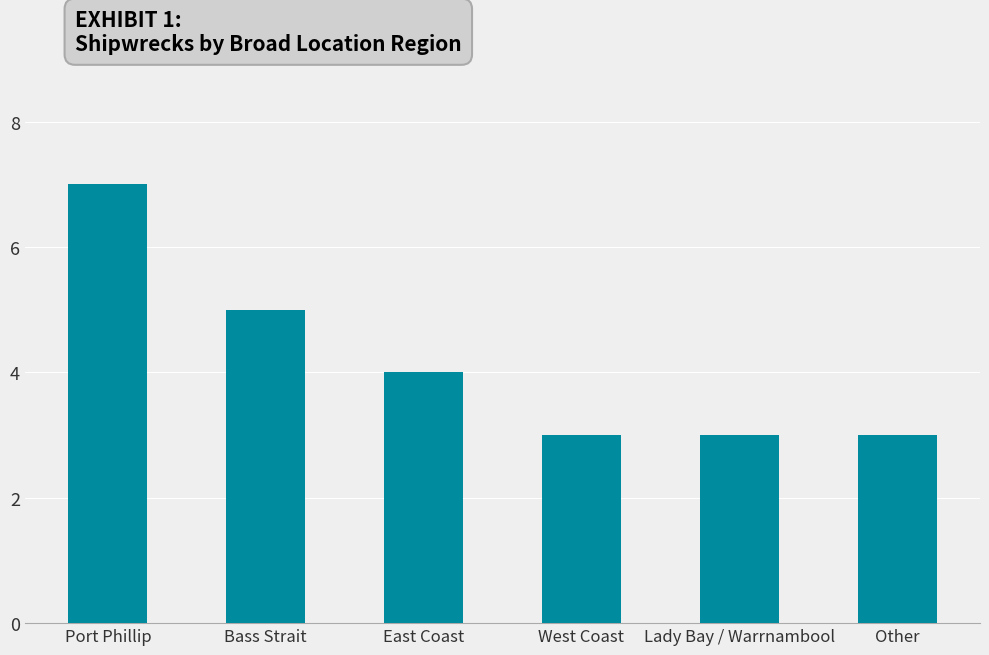

How many values are below 4?

3